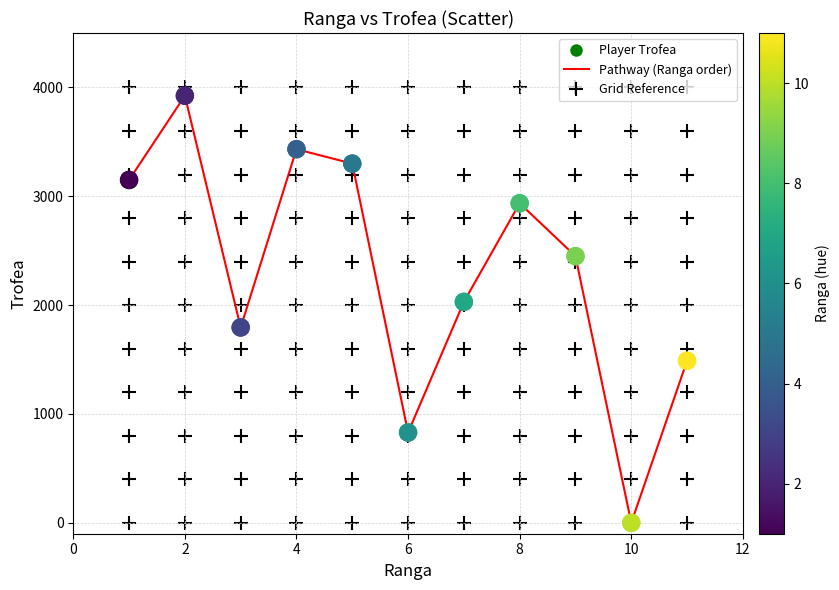

What is the maximum value shown in the chart?

3924